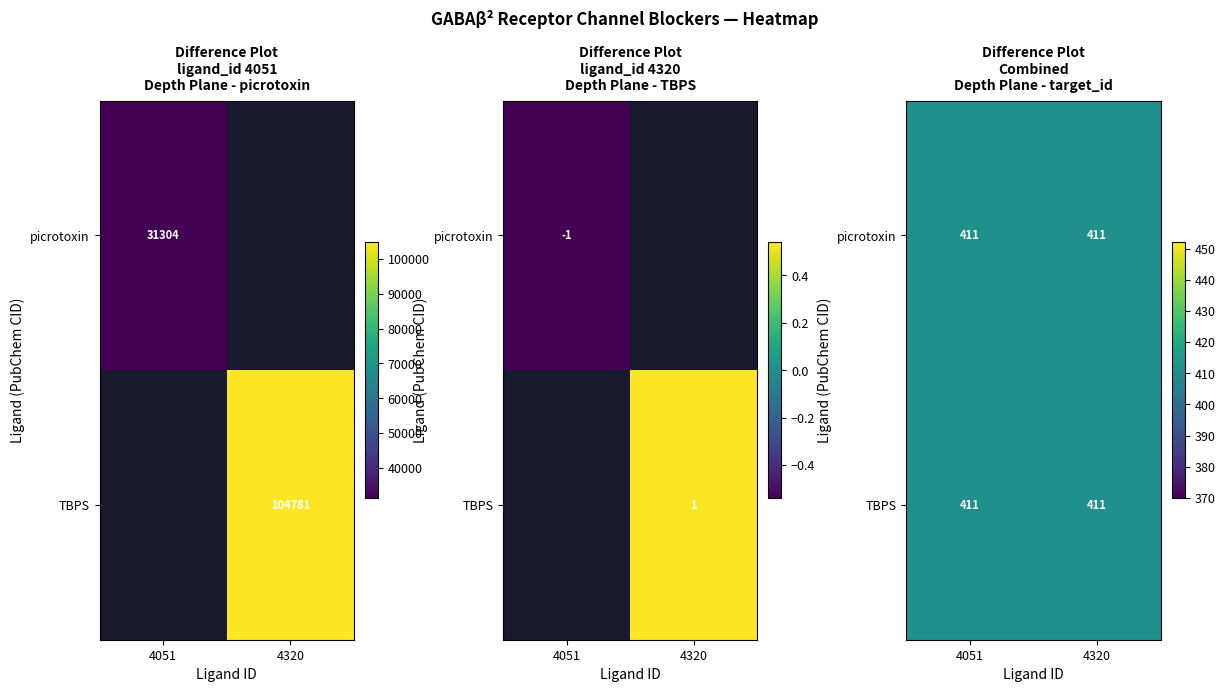

What is the maximum value for picrotoxin?

31304